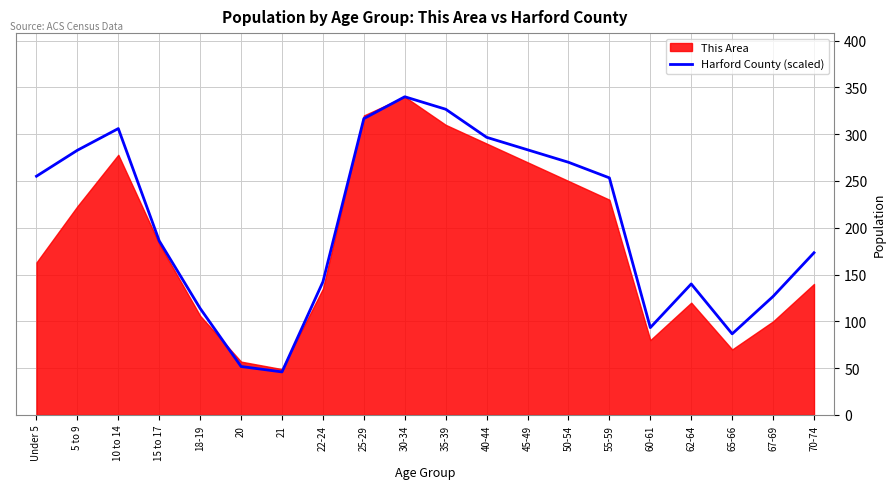

Is it true that the value at 55-59 is 376.4?

False